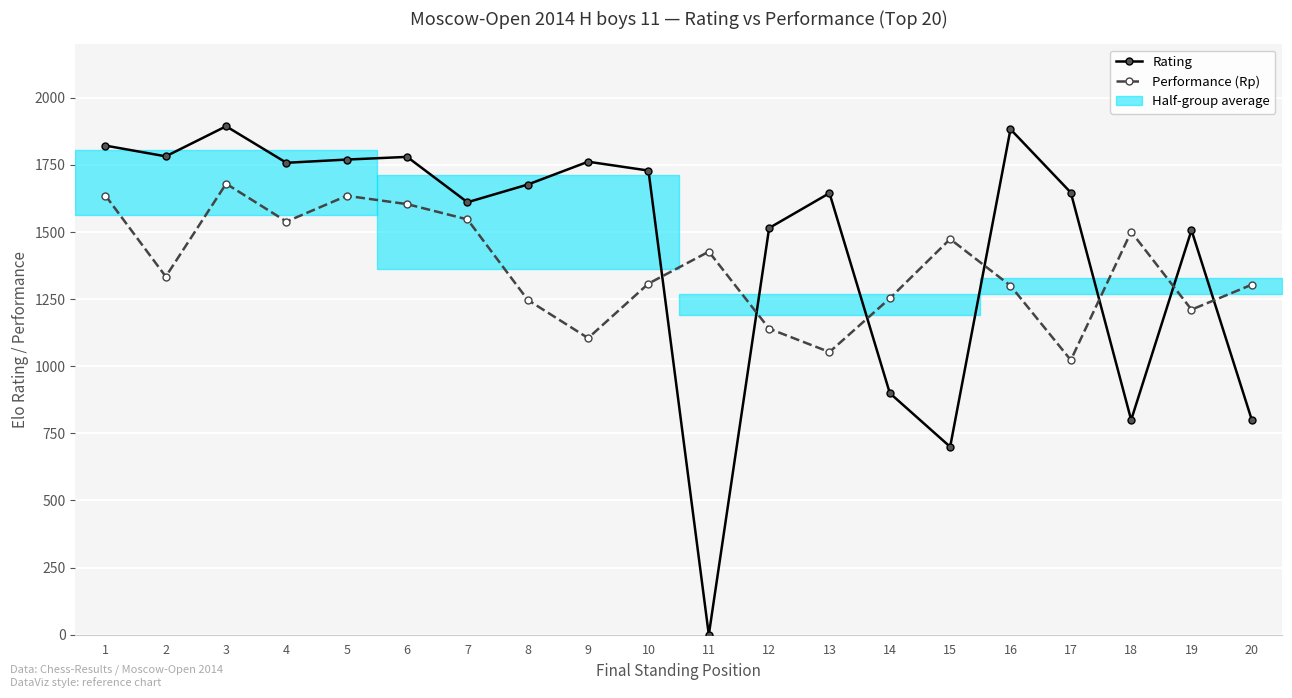

Rank the categories by Rating value from highest to lowest.

3, 16, 1, 2, 6, 5, 9, 4, 10, 8, 17, 13, 7, 12, 19, 14, 18, 20, 15, 11